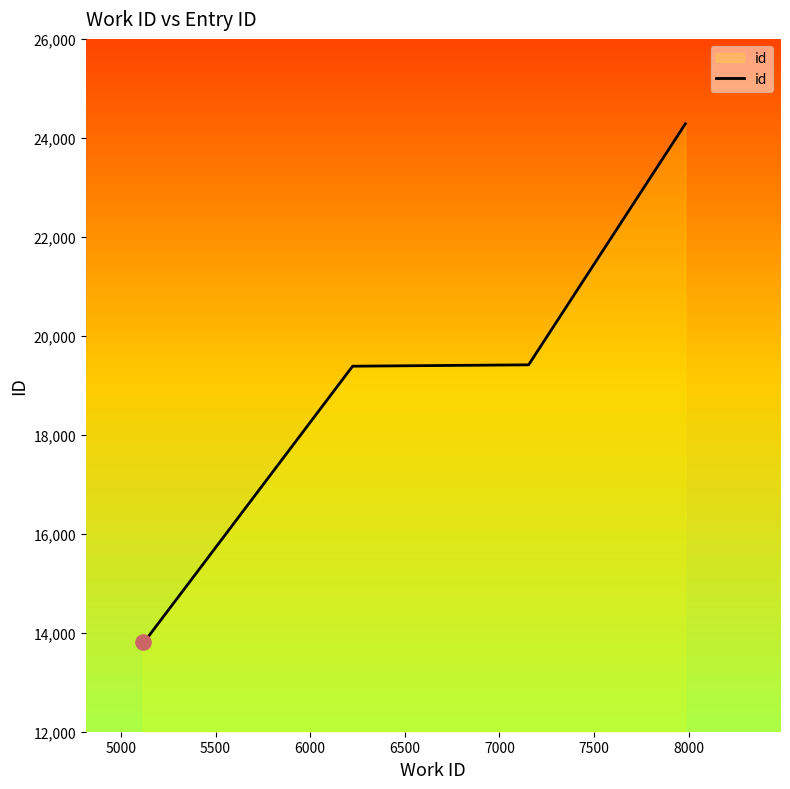

What is the smallest value displayed?

13817